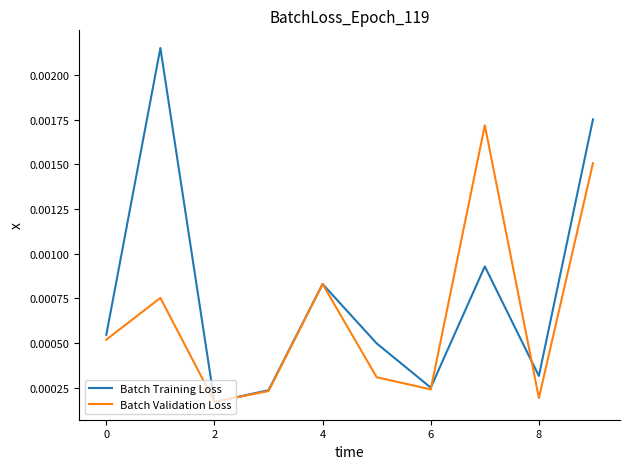

Which series has the widest spread of values?

Batch Training Loss